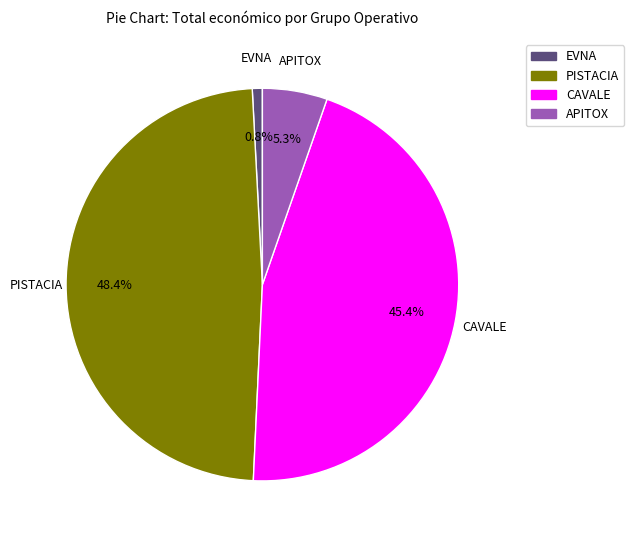

To the nearest percent, what percentage of the pie is PISTACIA?

48%